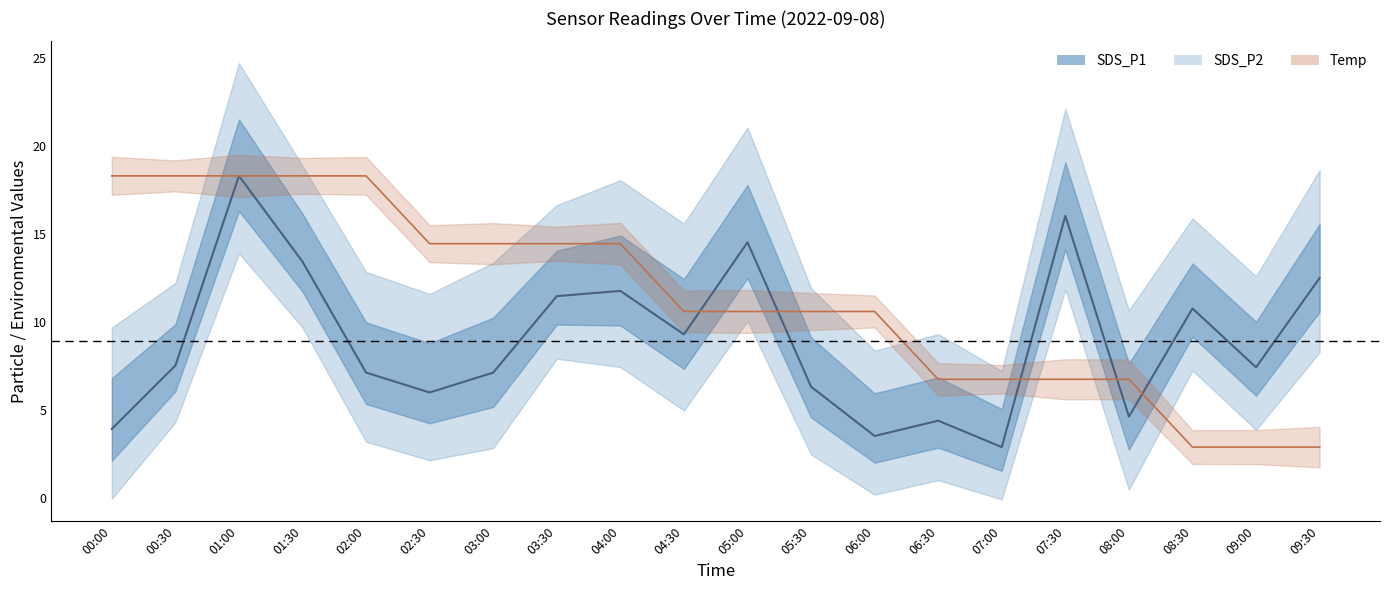

What is the average value of the SDS_P1 series?

9.0